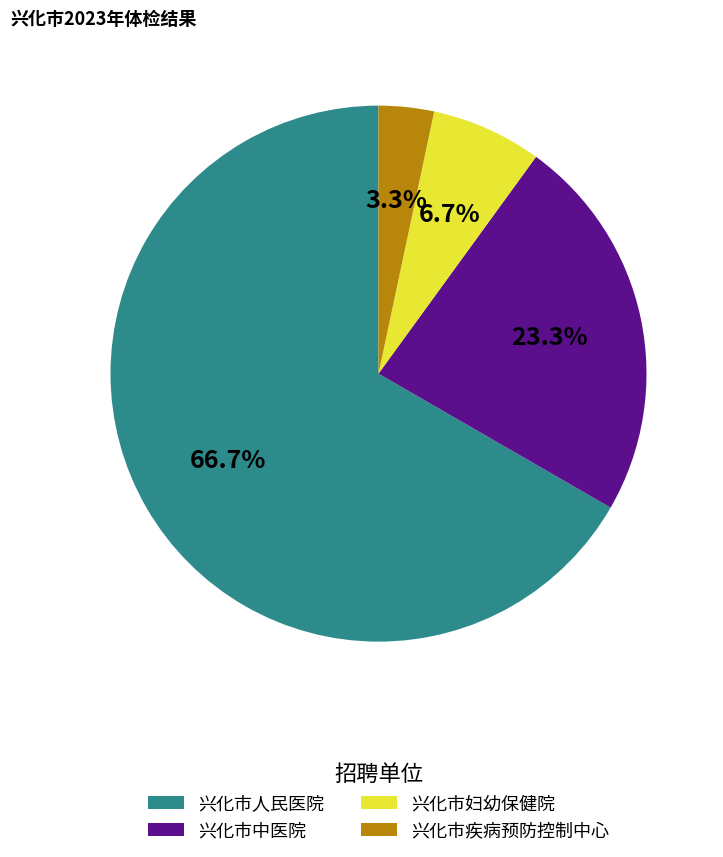

To the nearest percent, what is the difference between the largest and smallest slice percentages?

63%